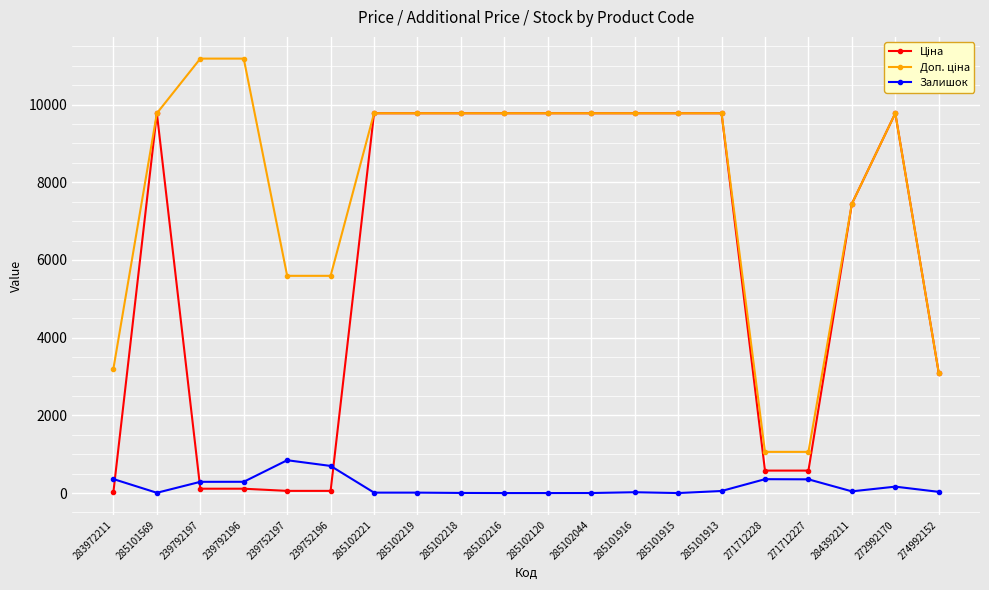

What is the maximum value shown in the chart?

11182.0